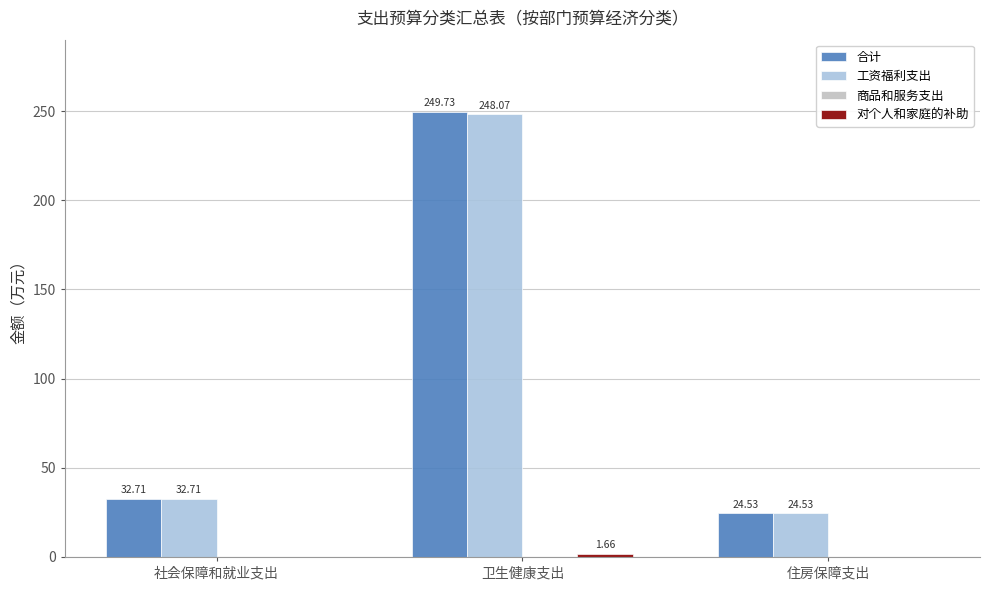

Which category has the highest value in the 工资福利支出 series?

卫生健康支出